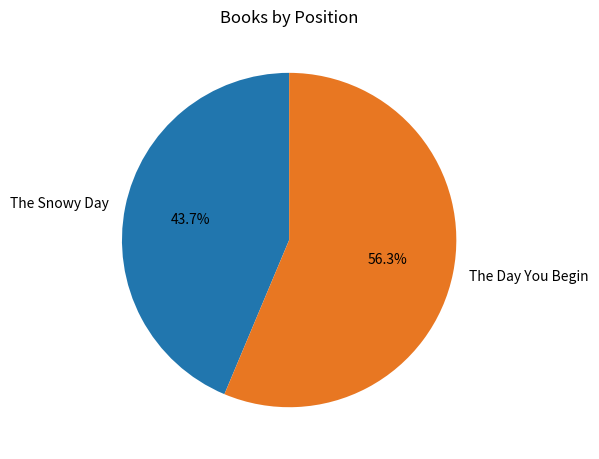

Rank the categories by value from highest to lowest.

The Day You Begin, The Snowy Day